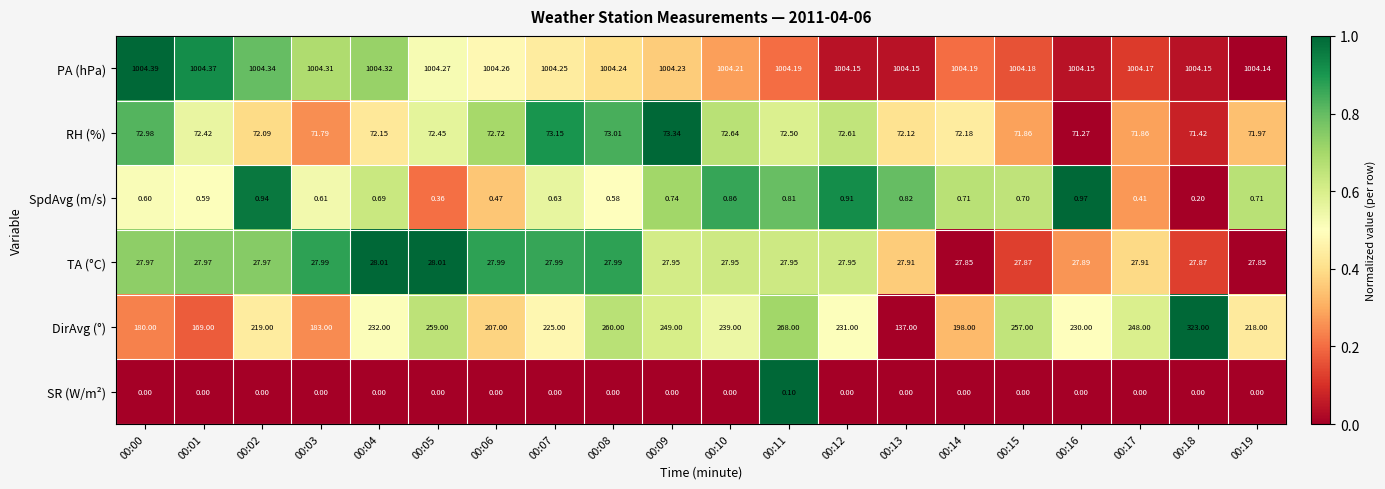

Count the number of data series in this chart.

6